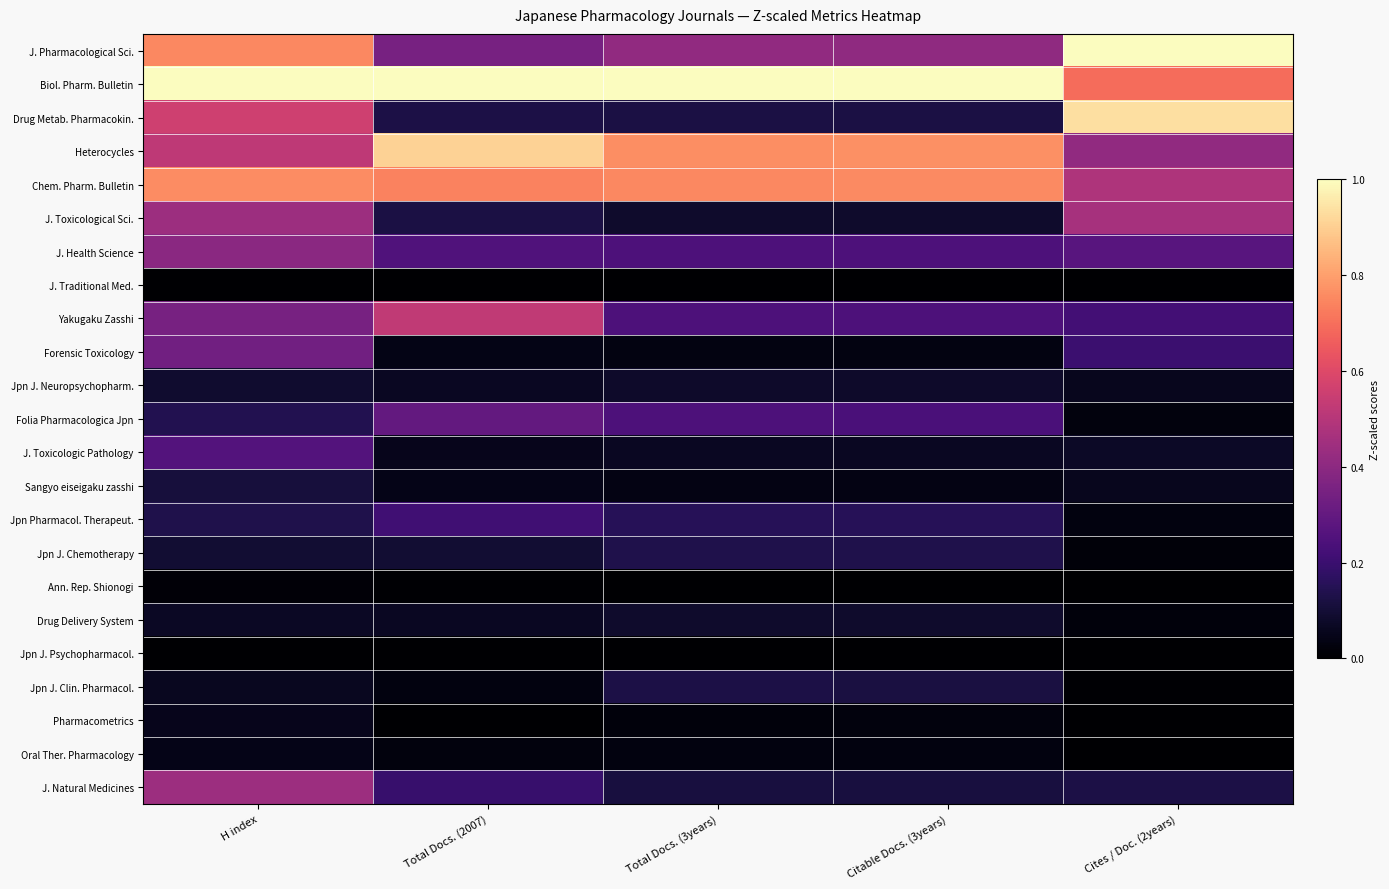

Which series has the largest total across all categories?

Biol. Pharm. Bulletin